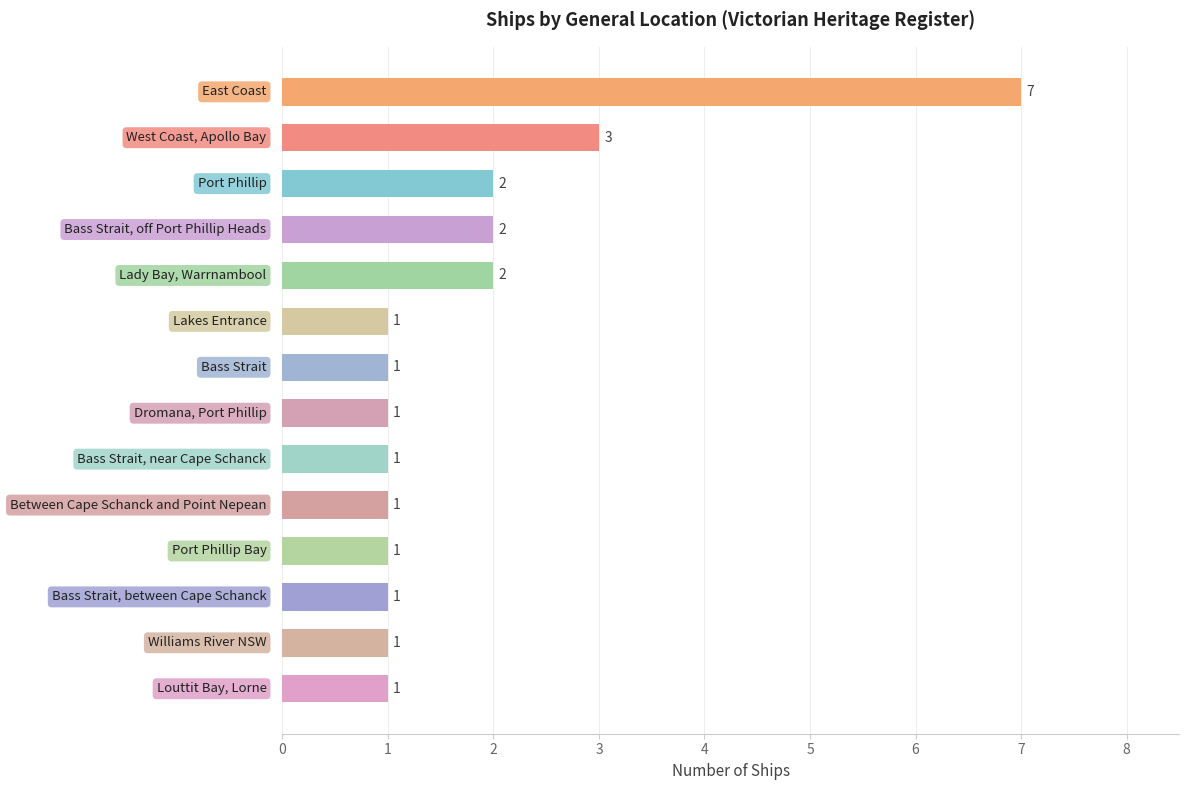

What is the maximum value shown in the chart?

7